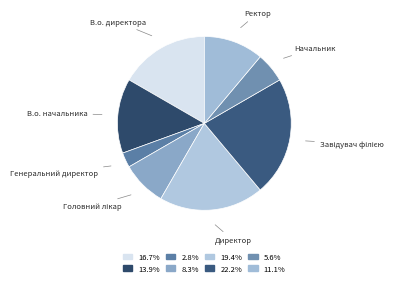

How many slices are in this pie chart?

8